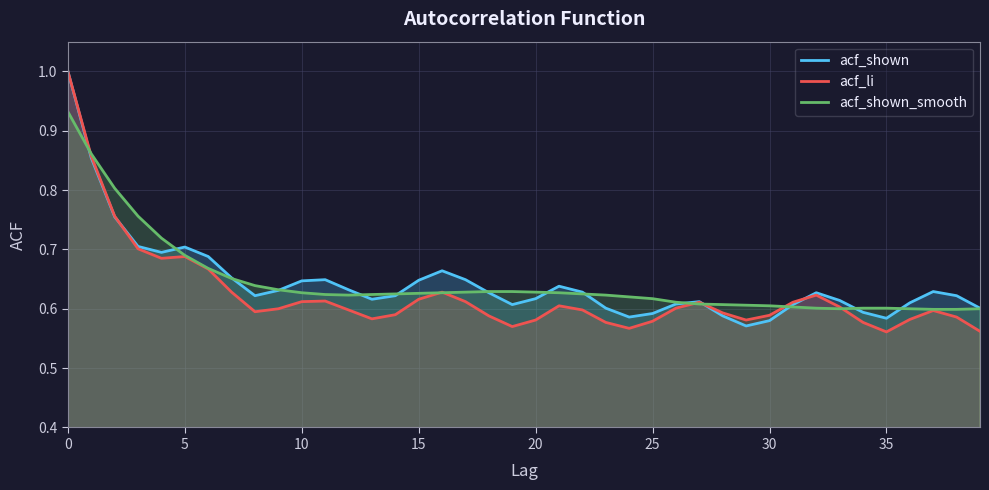

True or false: acf_shown_smooth has a value of 0.6 at 37.

True